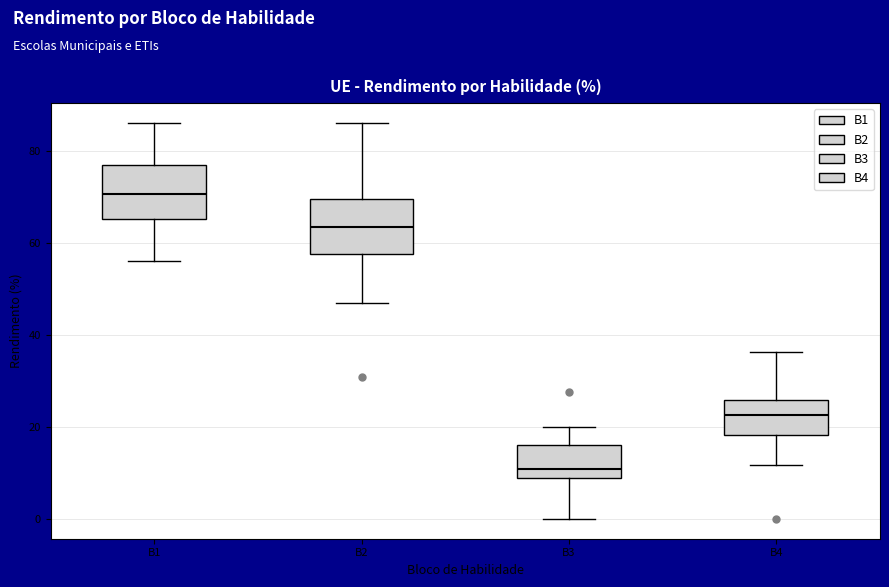

Reading left to right, transcribe this box plot: for each box, give where its median line is, the range the box spans, and where its two whiskers end, as read against the y-axis. The values are not printed on the chart, so give them approximately, as read against the axis.

B1: median 70, box 66 to 78, whiskers 56 to 86
B2: median 64, box 58 to 70, whiskers 48 to 86
B3: median 10, box 8 to 16, whiskers 0 to 20
B4: median 22, box 18 to 26, whiskers 12 to 36